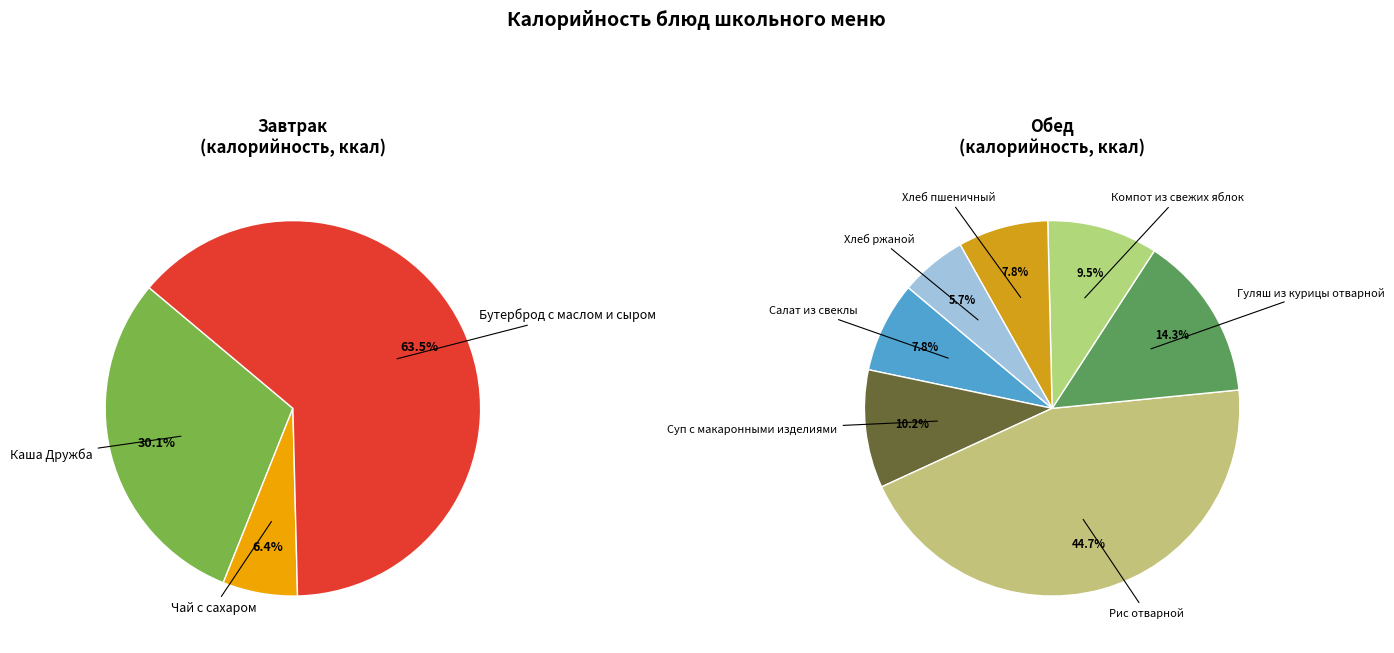

Count the number of slices in the pie.

10